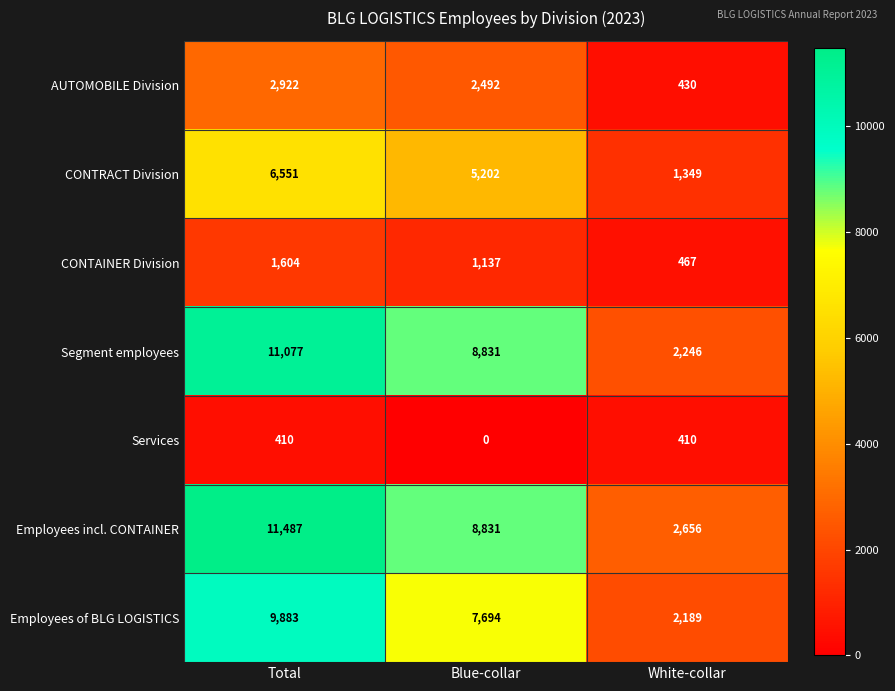

Which series changed the most between Blue-collar and White-collar?

Segment employees